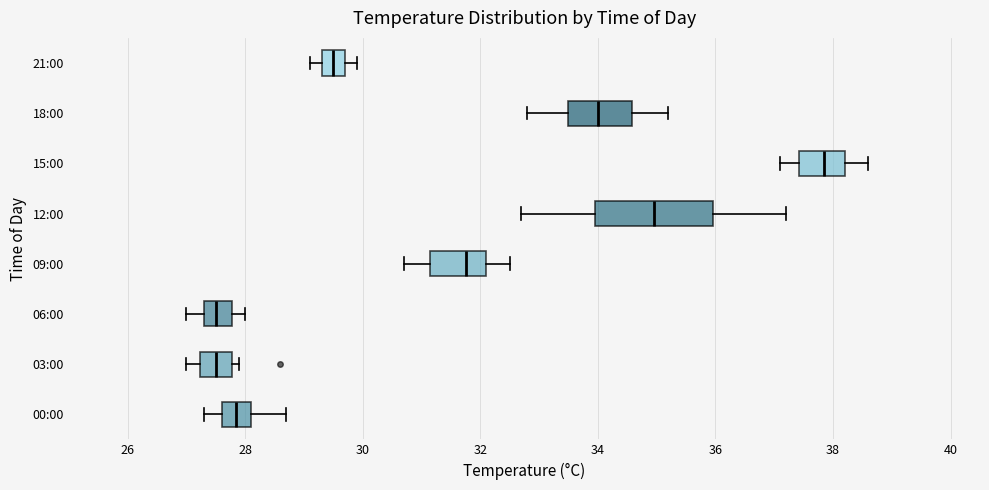

Comparing the boxes themselves (not the whiskers), which one is the widest?

12:00